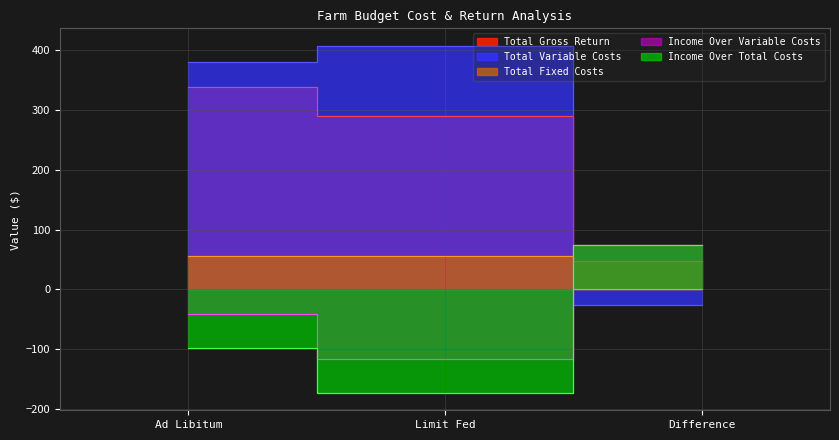

What is the difference between the Total Variable Costs values at Difference and Ad Libitum?

408.0